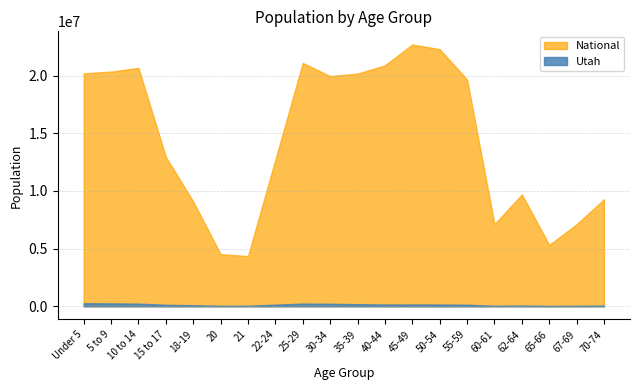

What is the sum of all National values?

290190983